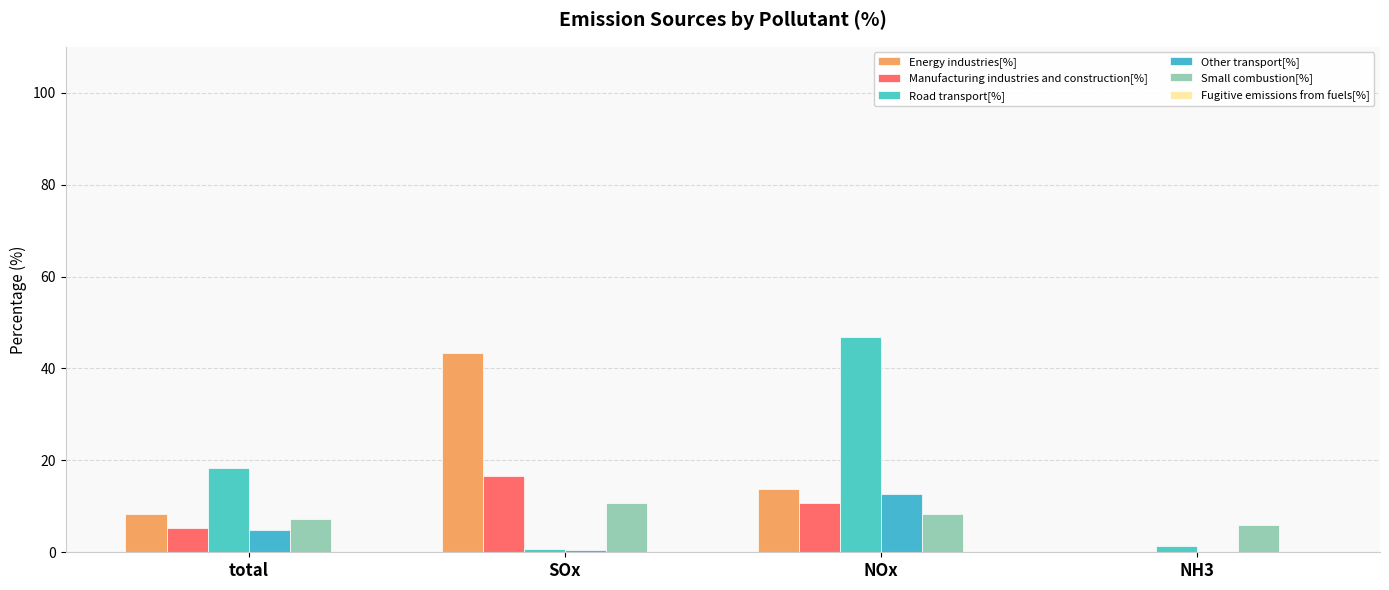

At which label is Small combustion[%] closest to 8?

NOx